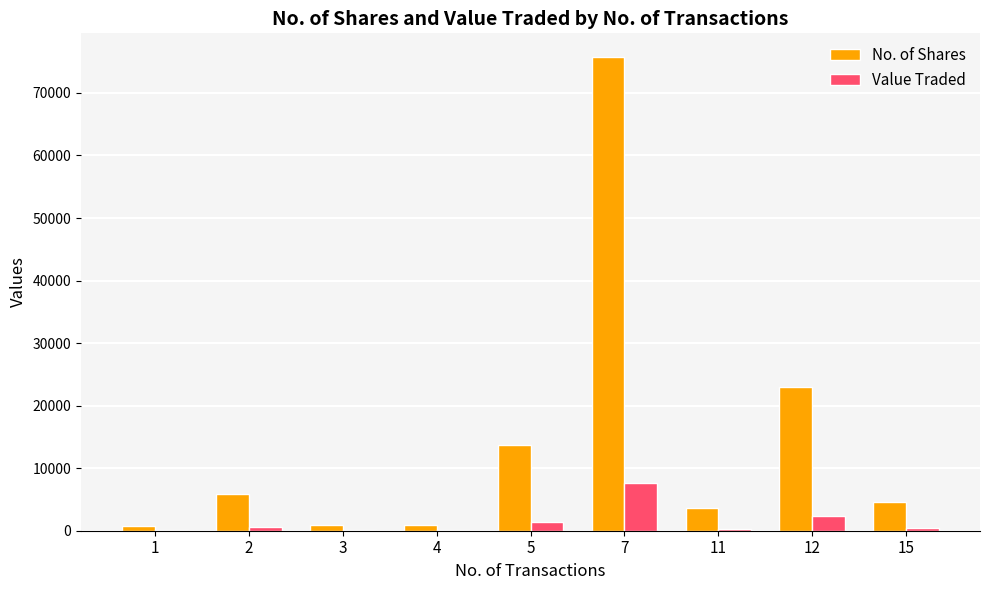

Which series has the largest total across all categories?

No. of Shares